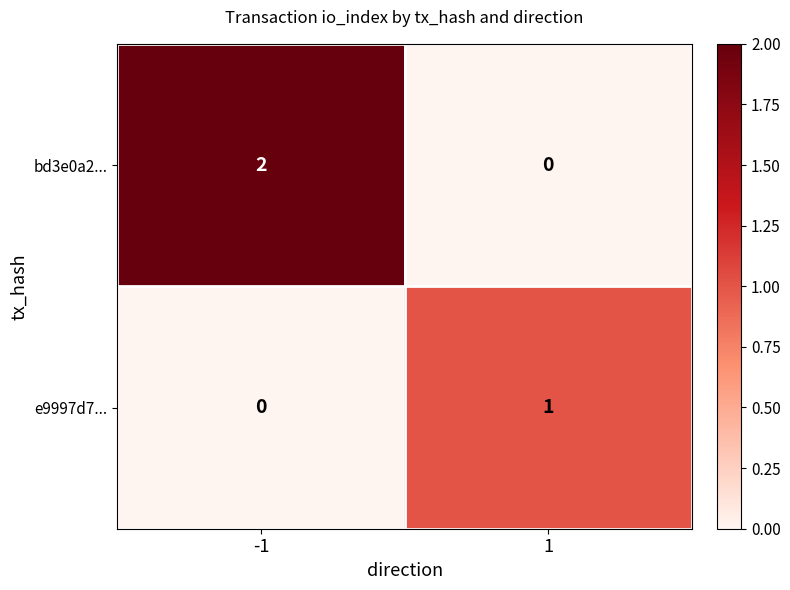

At -1, list the series in order from smallest to largest.

e9997d7..., bd3e0a2...